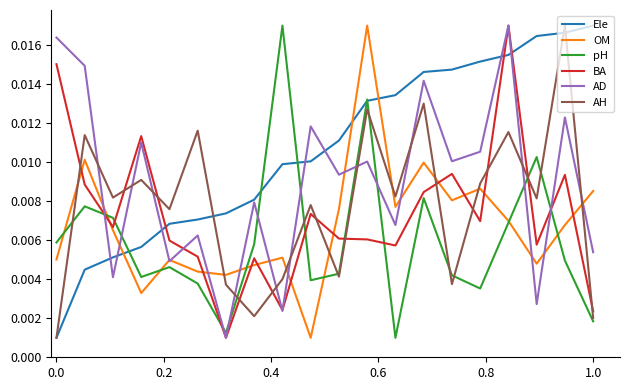

True or false: Ele has more than 2 interior local peaks.

False